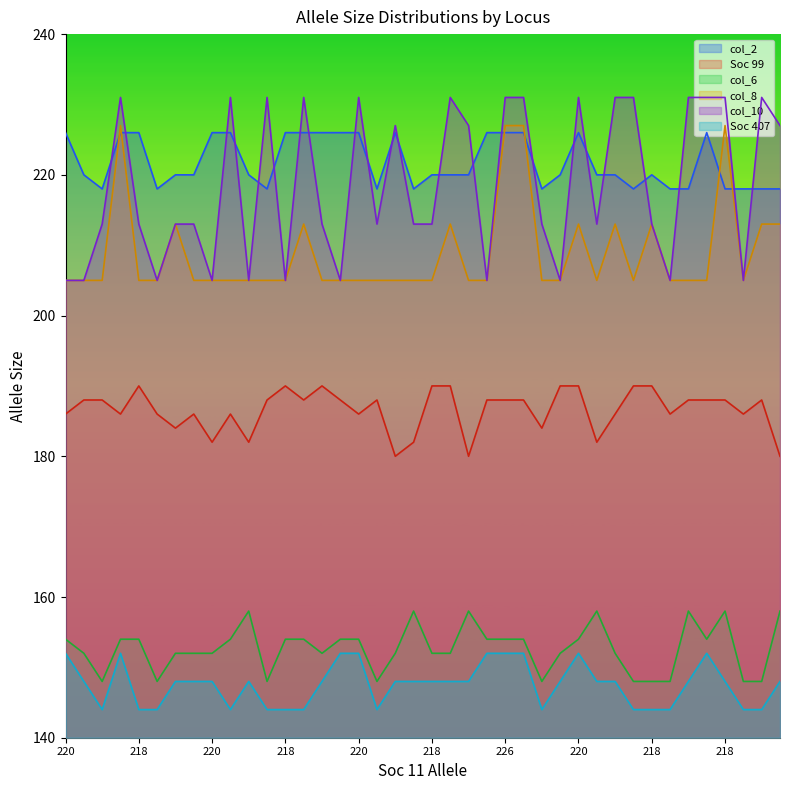

How many data points does each series have?

40